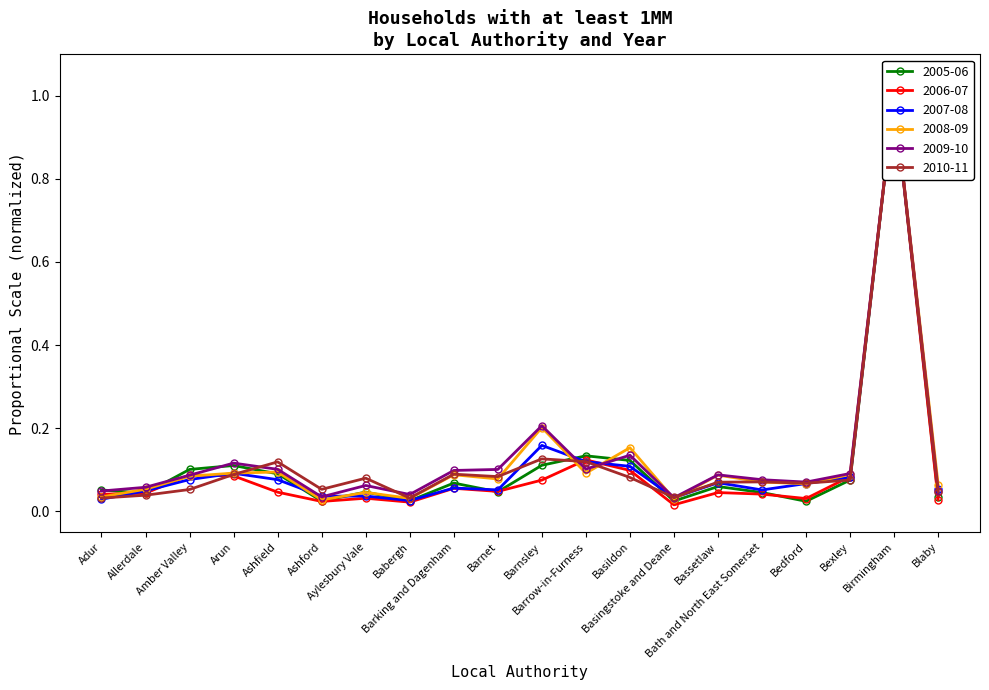

Is it true that 2005-06 equals 0.0 at Babergh?

False